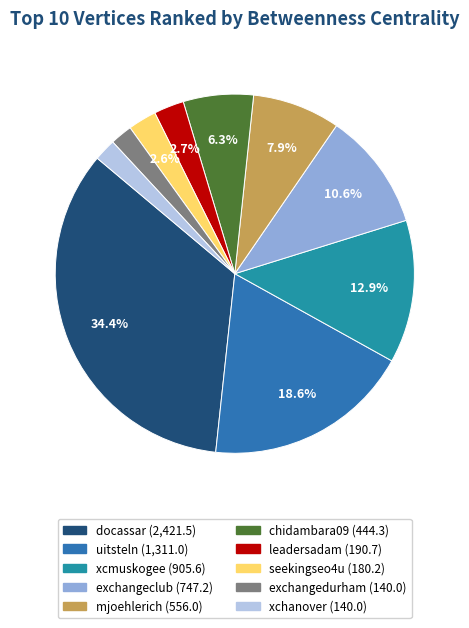

What is the largest slice in the pie chart?

docassar